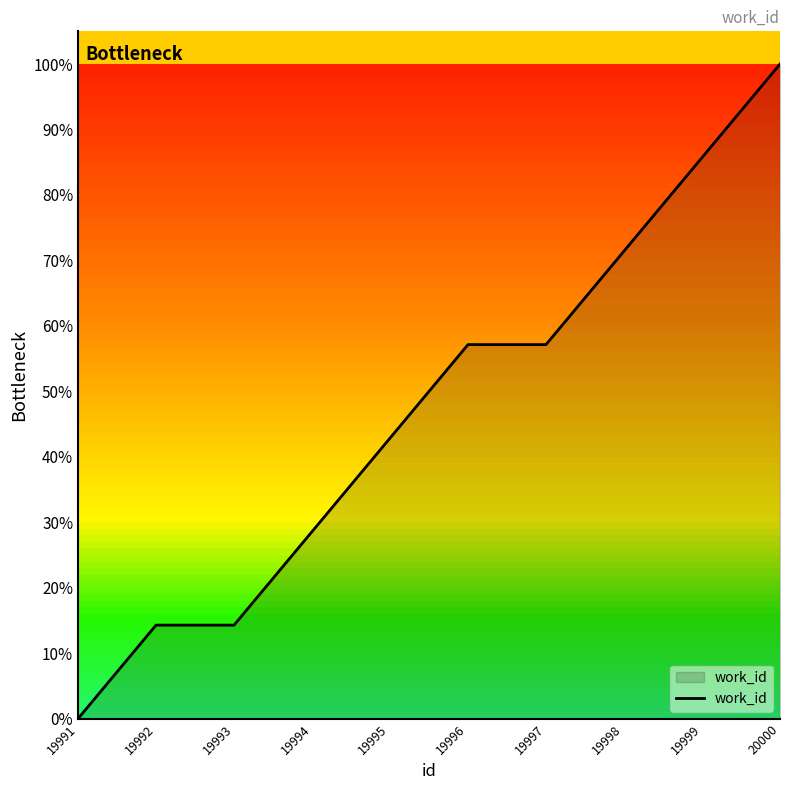

What is the sum of the values at 19994 and 19995?

71.4